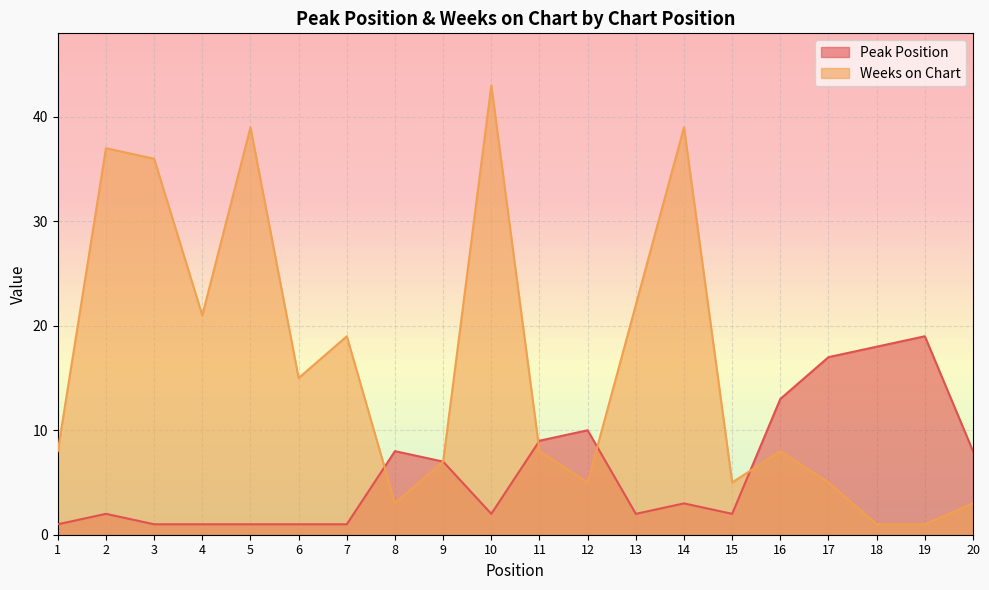

True or false: Peak Position has a value of 19 at 19.

True